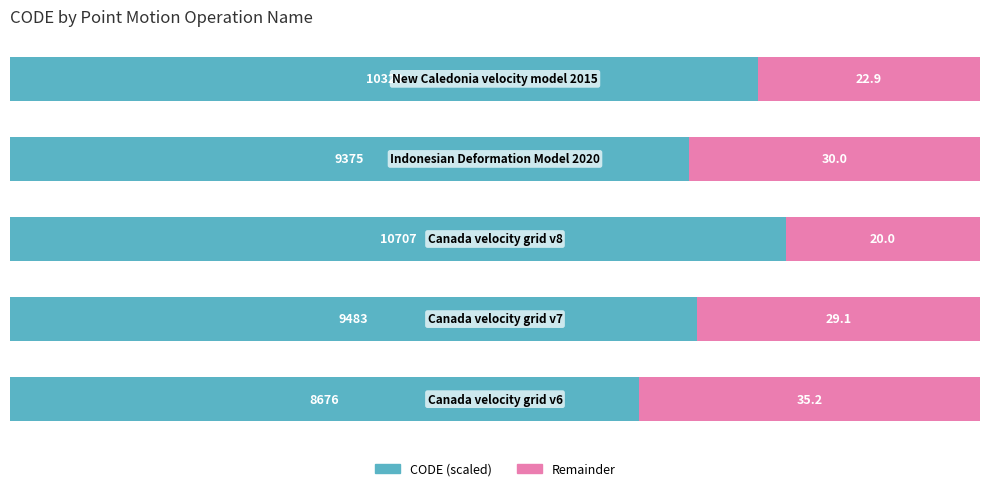

What is the highest value of the CODE (scaled) series?

80.0